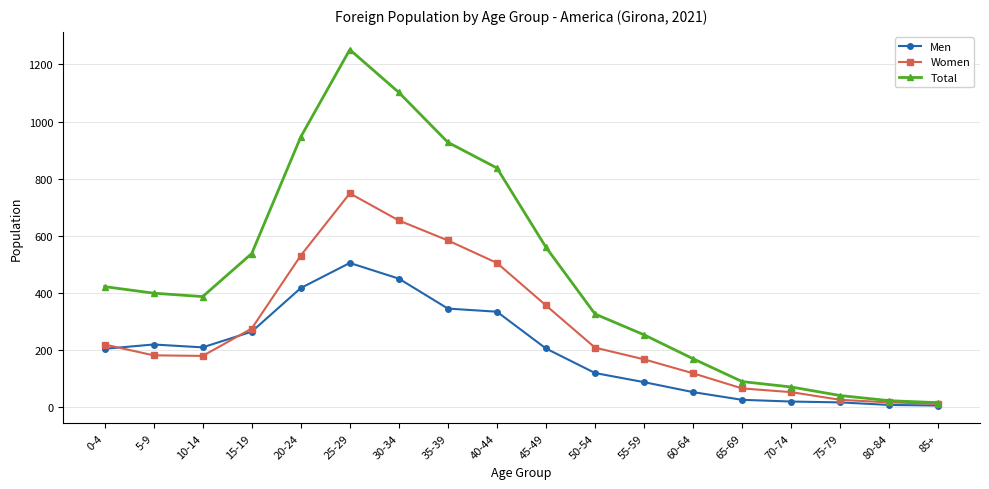

Rank the series by their average value, from lowest to highest.

Men, Women, Total